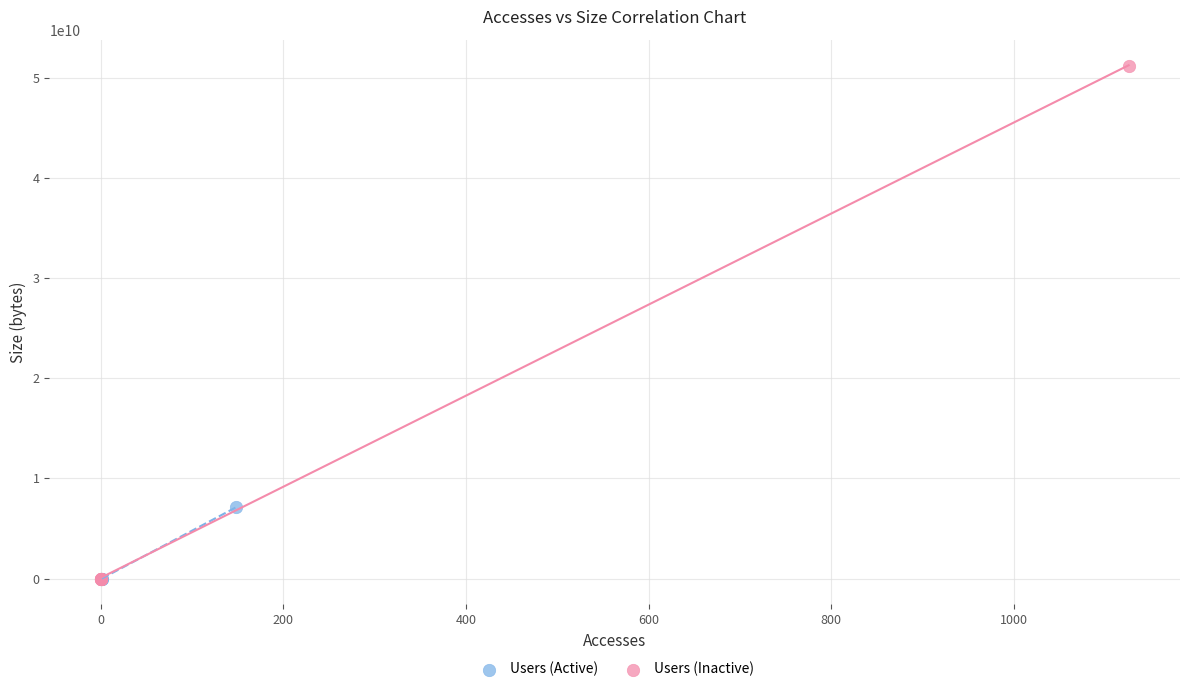

Which series reaches the maximum Y coordinate?

Users (Inactive)